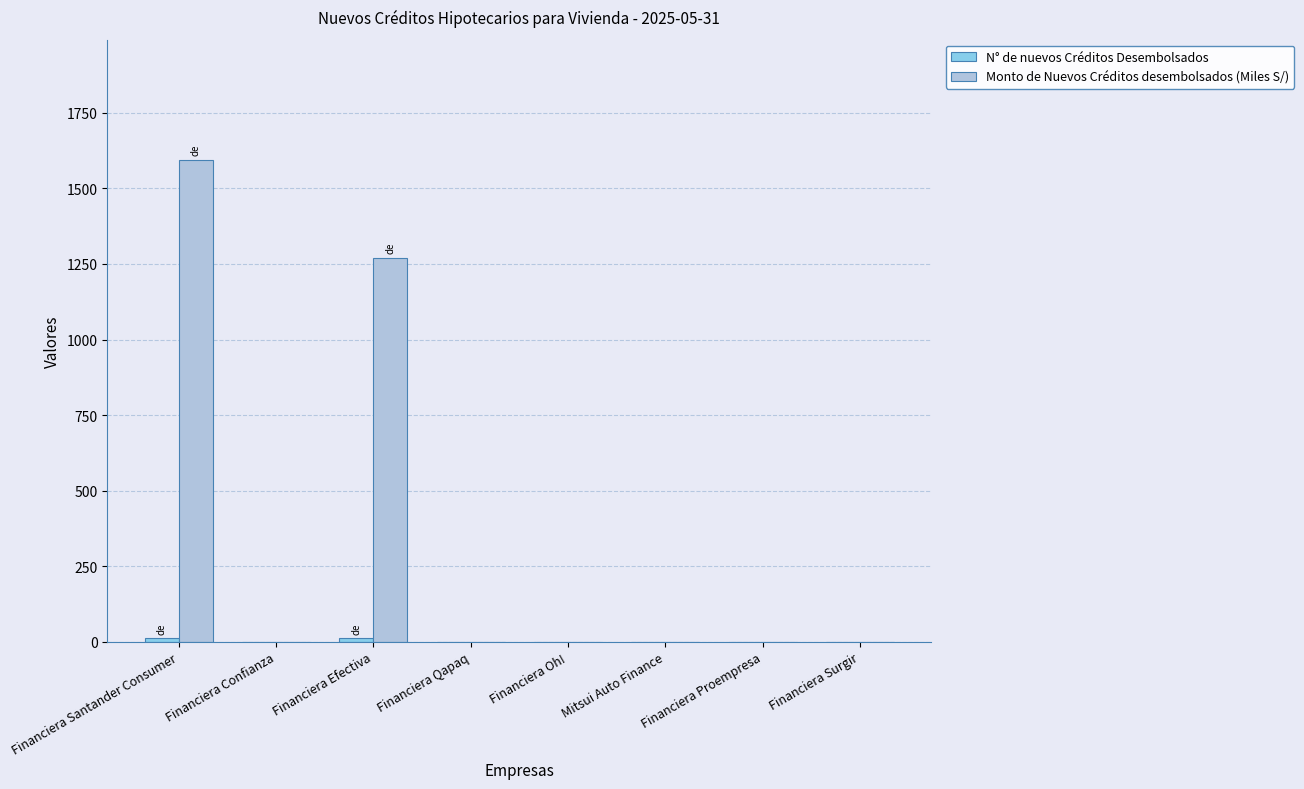

Which series changed the most between Financiera Santander Consumer and Financiera Surgir?

Monto de Nuevos Créditos desembolsados (Miles S/)